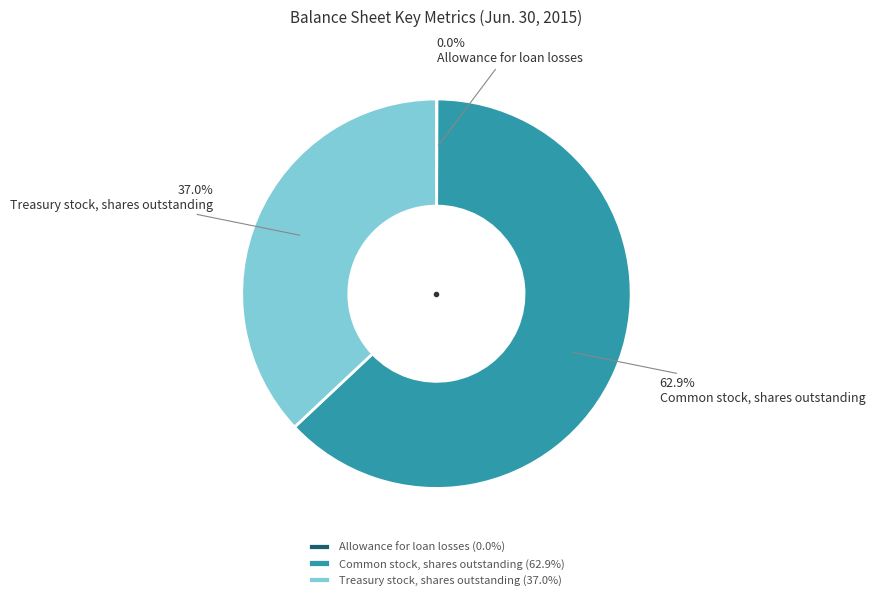

True or false: Treasury stock, shares outstanding accounts for 49% of the total.

False